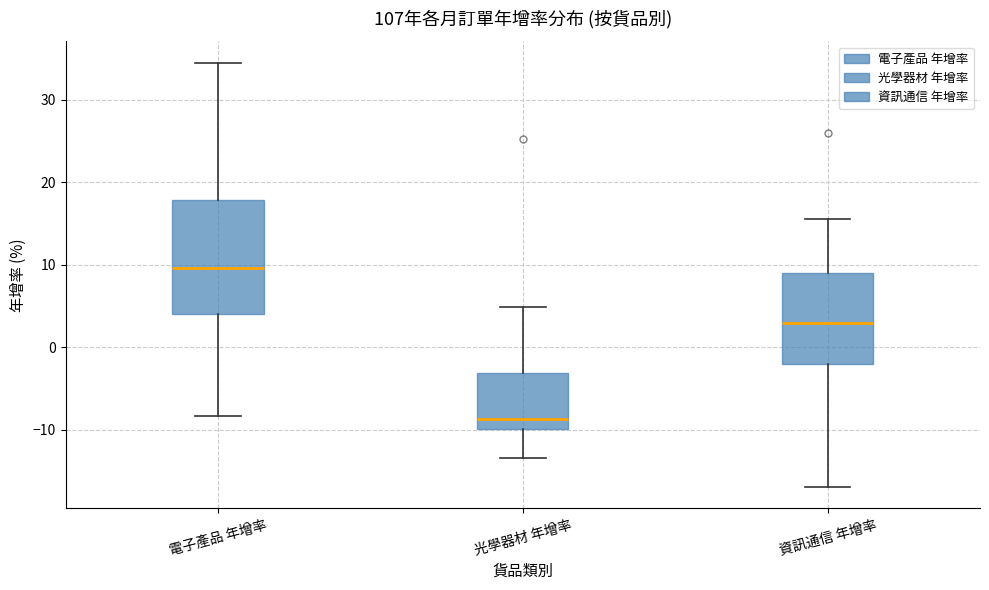

Comparing the boxes themselves (not the whiskers), which one is the tallest?

電子產品 年增率